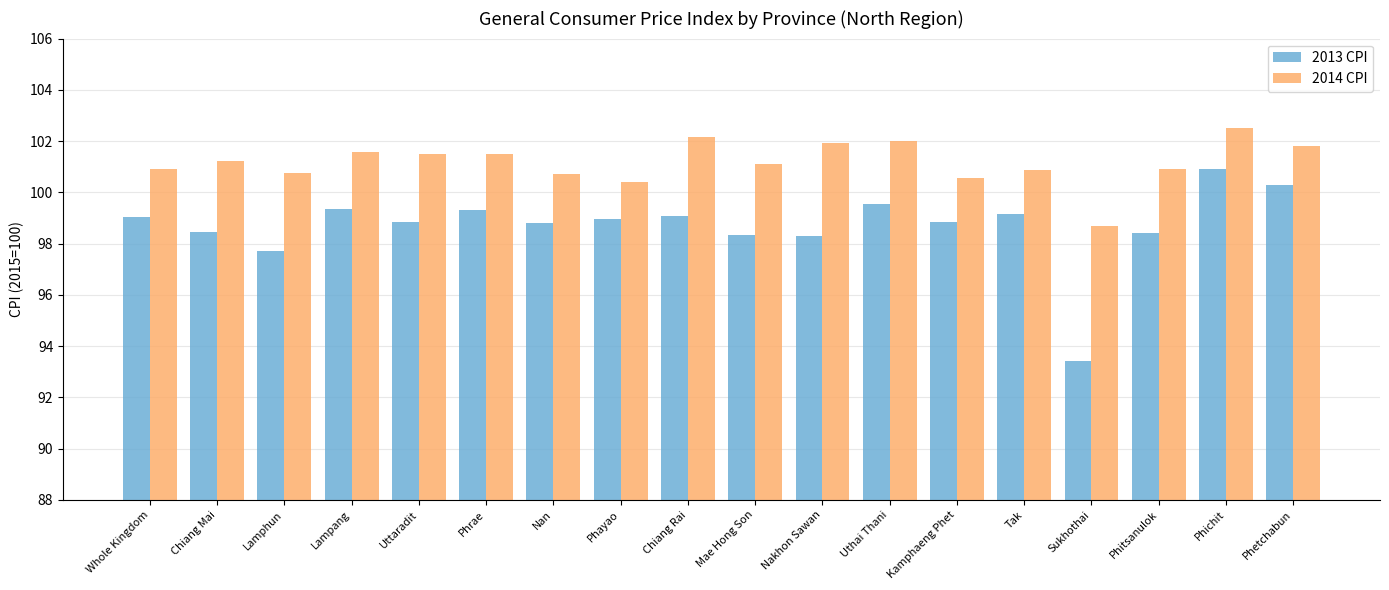

Which series has the widest spread of values?

2013 CPI